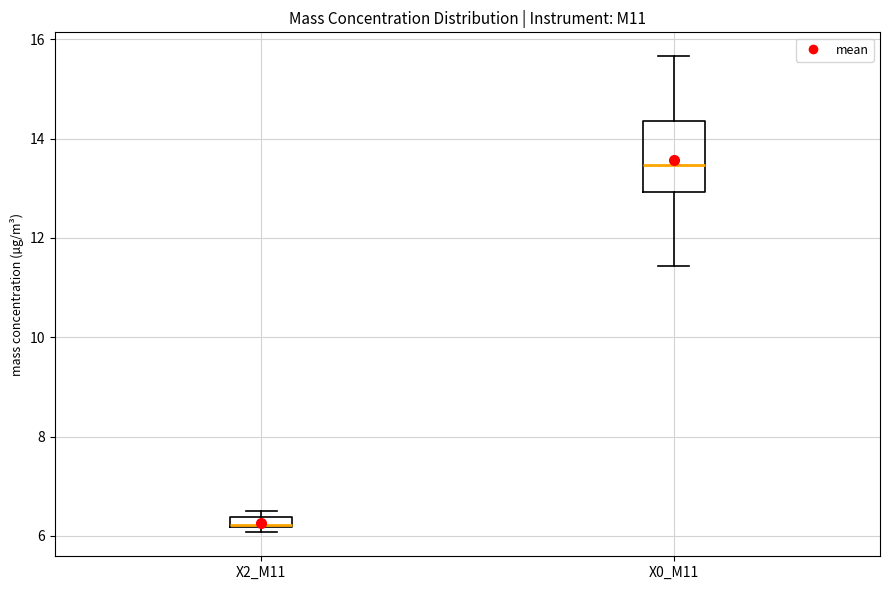

Where does the upper whisker of the box for X0_M11 end on the y-axis? The values are not printed on the chart, so give them approximately, as read against the axis.

15.6